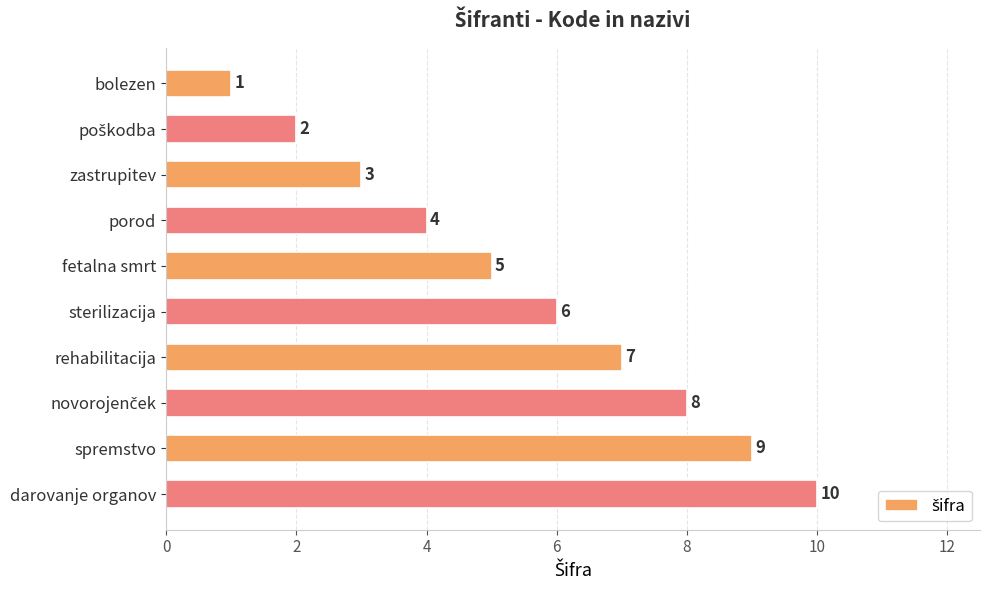

What is the greatest value displayed?

10